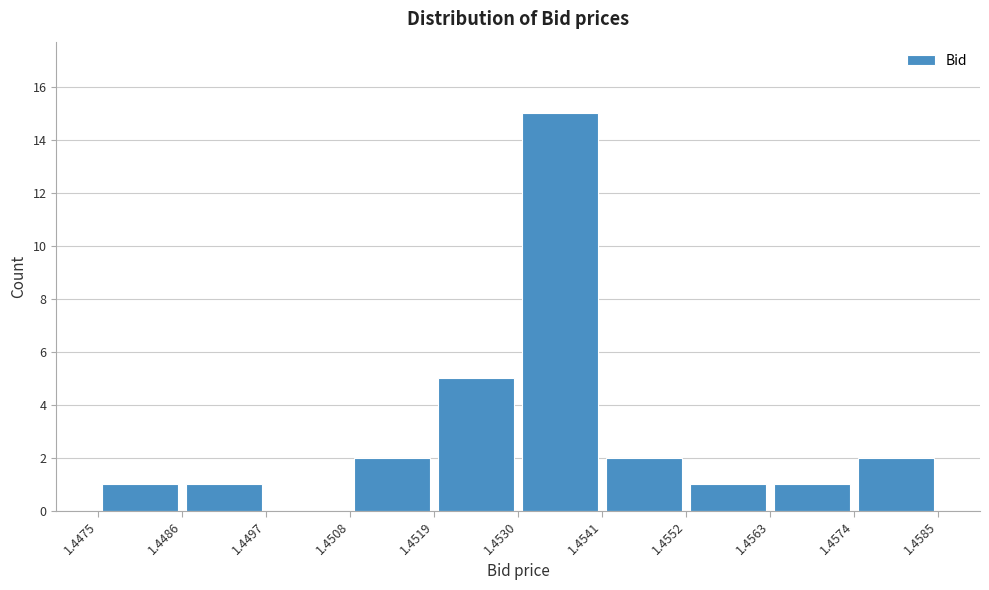

Reading left to right, transcribe this chart: for each bar, give the range it covers on the x-axis and its height. The values are not printed on the chart, so give them approximately, as read against the axis.

1.4475 to 1.4486: 1
1.4486 to 1.4497: 1
1.4497 to 1.4508: 0
1.4508 to 1.4519: 2
1.4519 to 1.4530: 5
1.4530 to 1.4541: 15
1.4541 to 1.4552: 2
1.4552 to 1.4563: 1
1.4563 to 1.4574: 1
1.4574 to 1.4585: 2